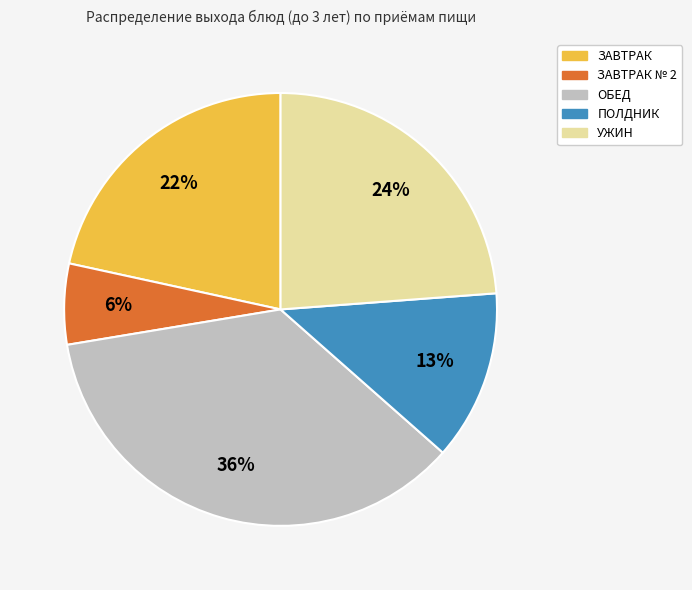

To the nearest percent, what is the average slice percentage?

20%